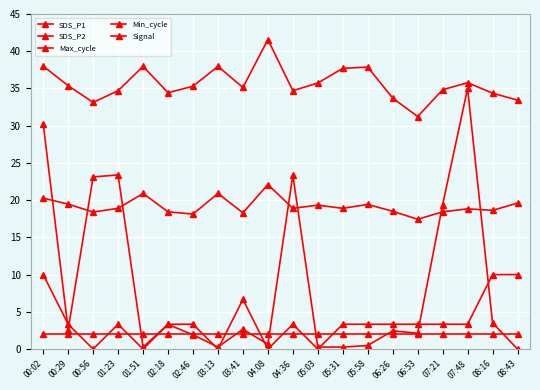

True or false: Min_cycle and SDS_P1 intersect in this chart.

False